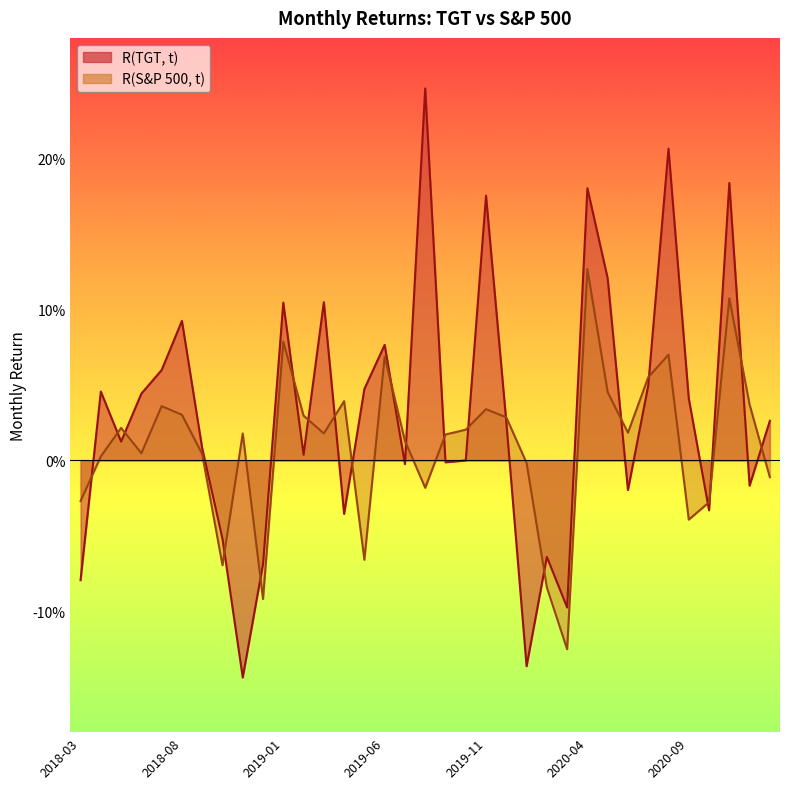

Which series changed the most between 2018-07 and 2020-06?

R(TGT, t)